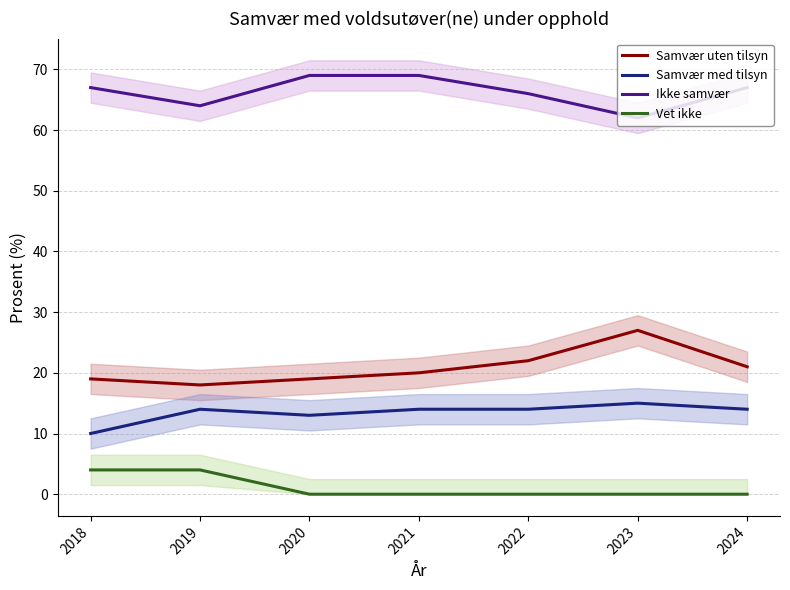

How many distinct data groups are displayed?

4